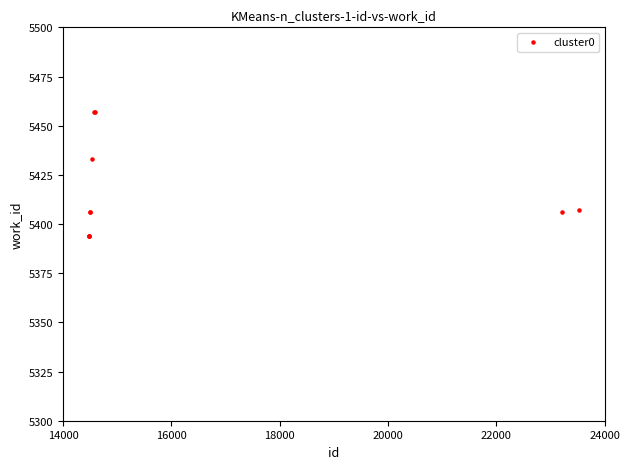

What Y value in the scatter plot is closest to 5425?

5433